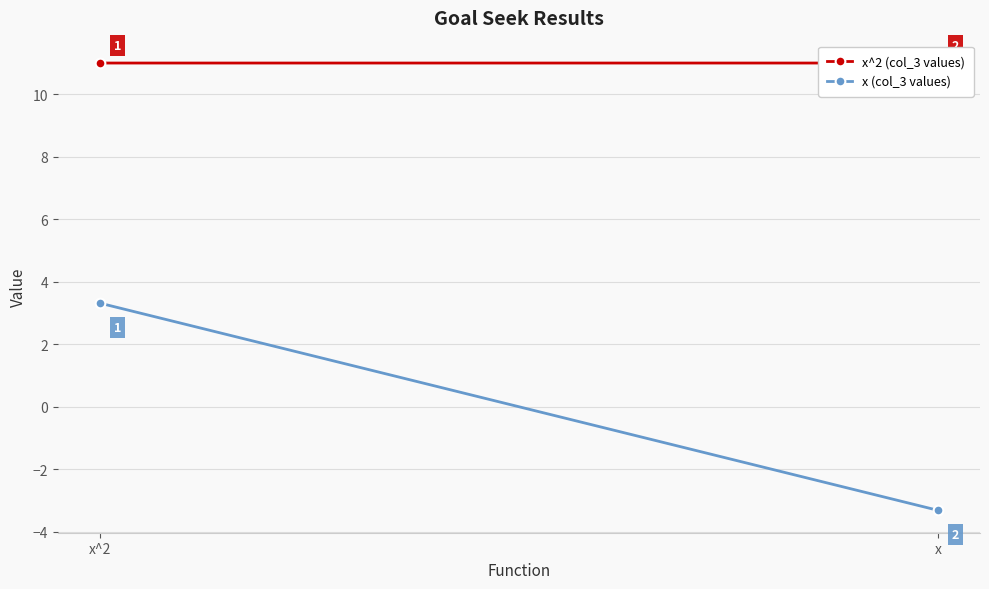

What is the total value across all series at x^2?

14.3